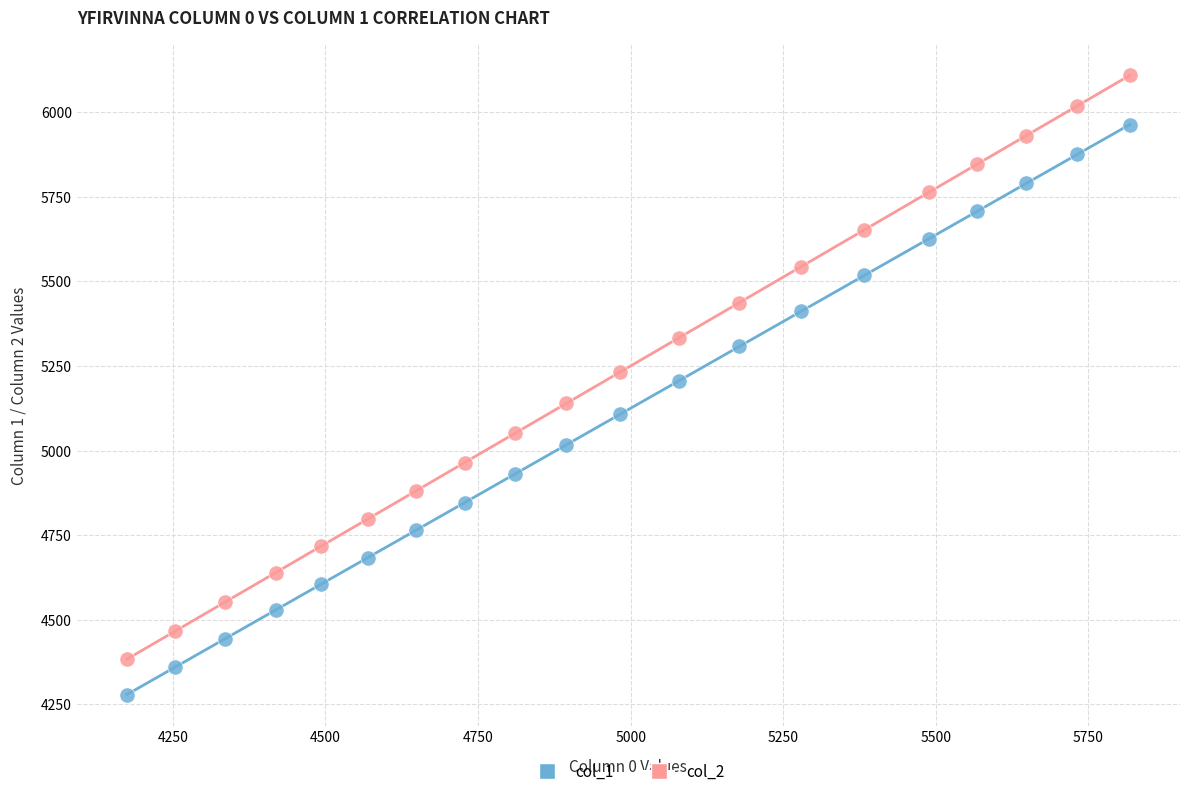

Across all data points, what is the range of X values (max minus min)?

1642.9